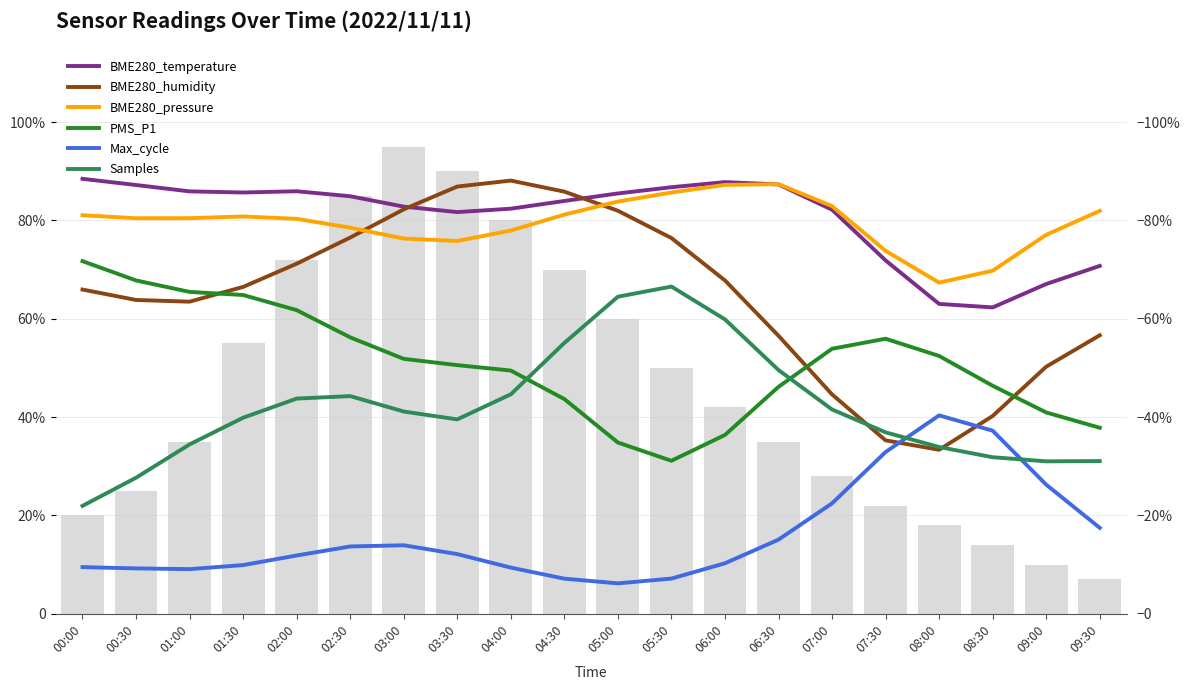

Where is Samples nearest to the value 0?

00:00